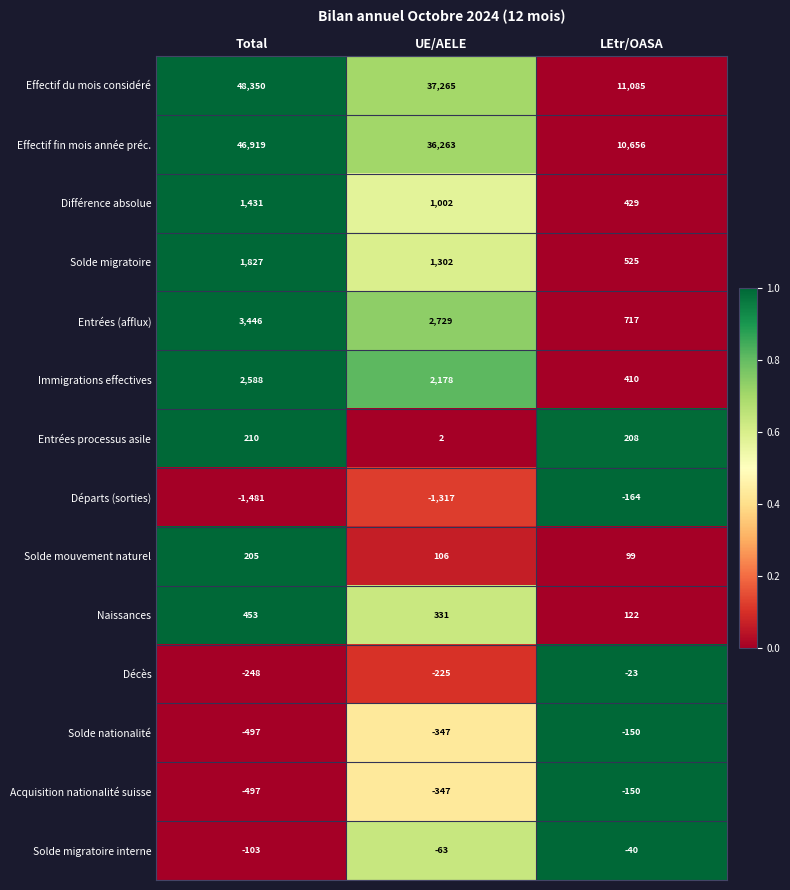

The value of Solde migratoire at Total is 1827. True or false?

True